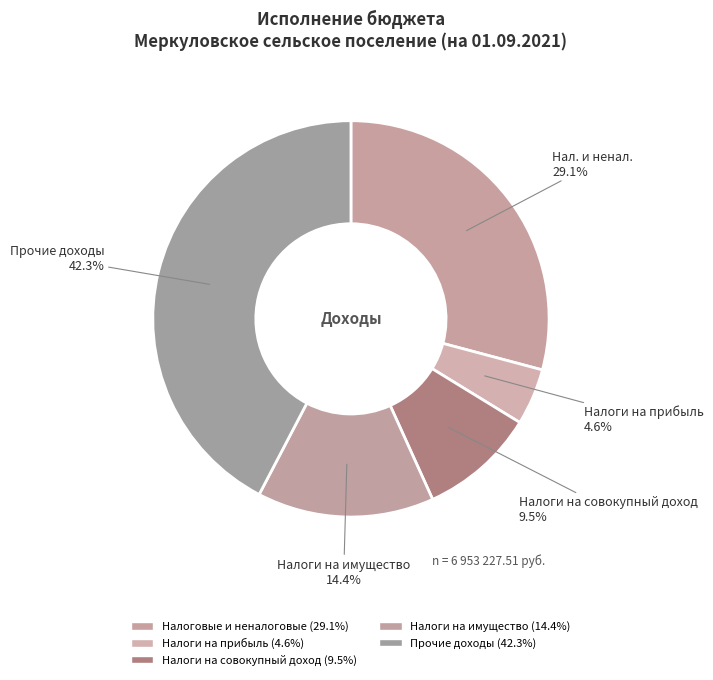

Is it true that Прочие доходы is 55% of the pie?

False